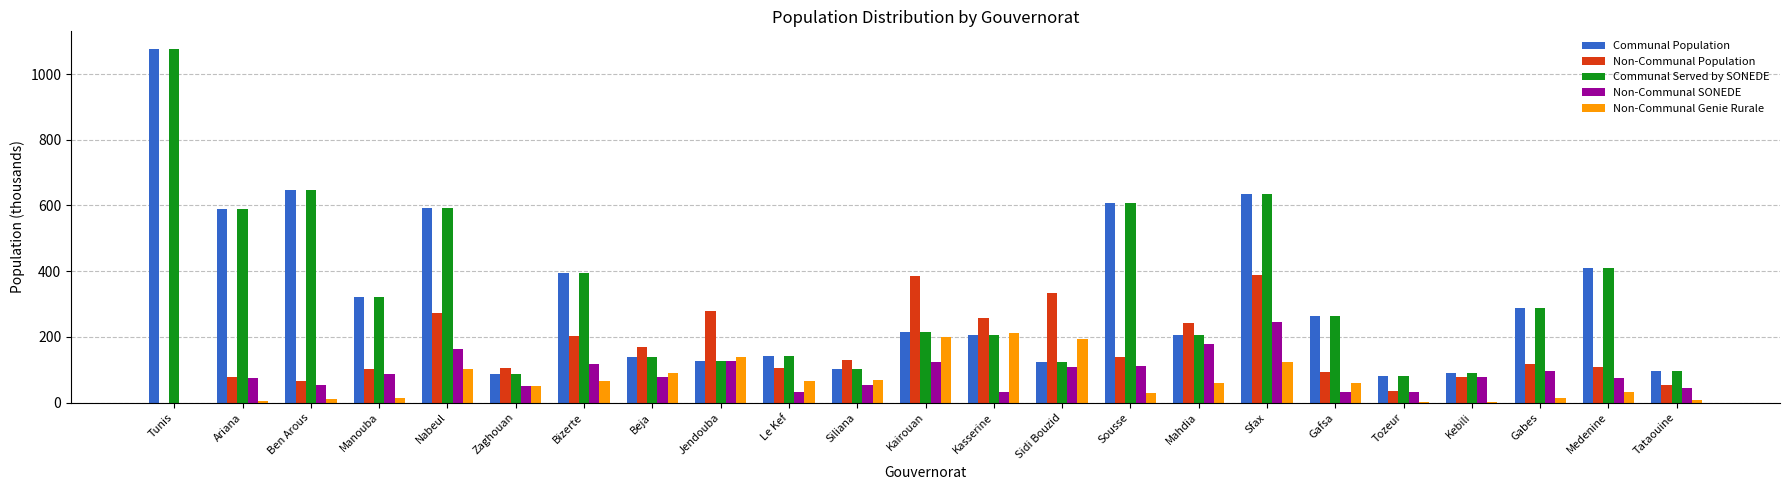

What is the difference between the Non-Communal SONEDE values at Tunis and Nabeul?

164.5